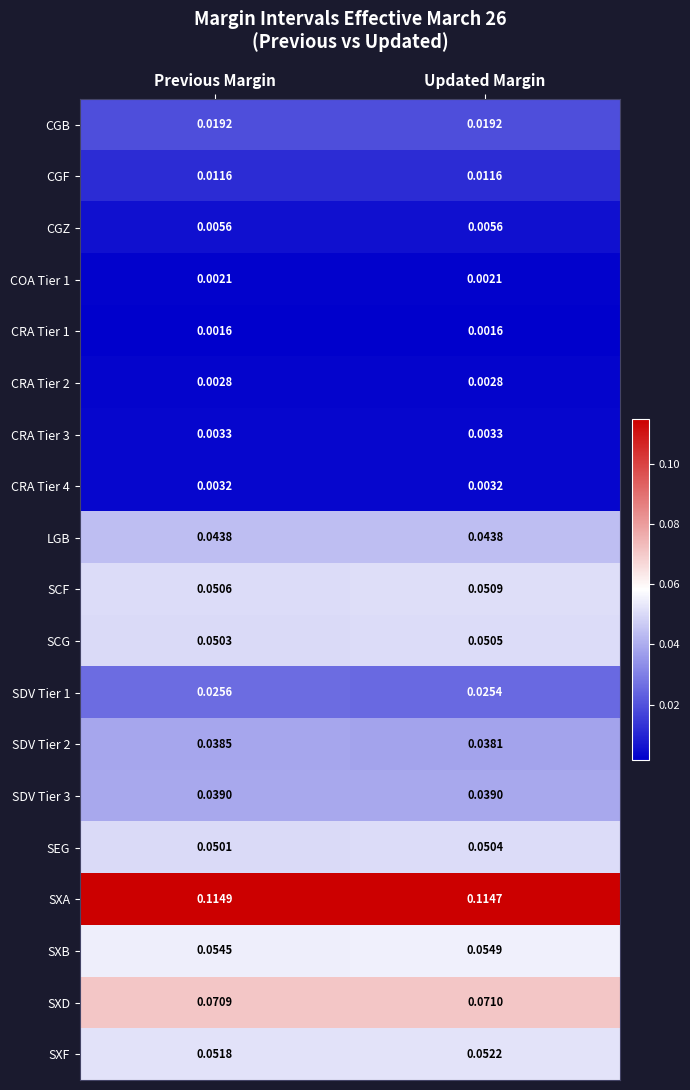

At Previous Margin, list the series in order from largest to smallest.

SXA, SXD, SXB, SXF, SCF, SCG, SEG, LGB, SDV Tier 3, SDV Tier 2, SDV Tier 1, CGB, CGF, CGZ, CRA Tier 3, CRA Tier 4, CRA Tier 2, COA Tier 1, CRA Tier 1